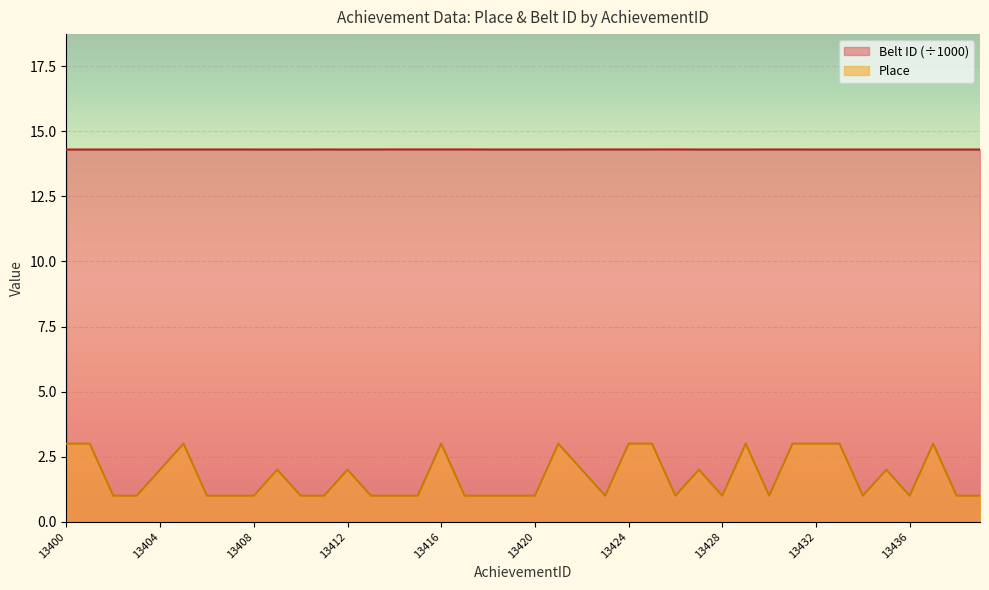

What is the value of the 40th point from the left?

1